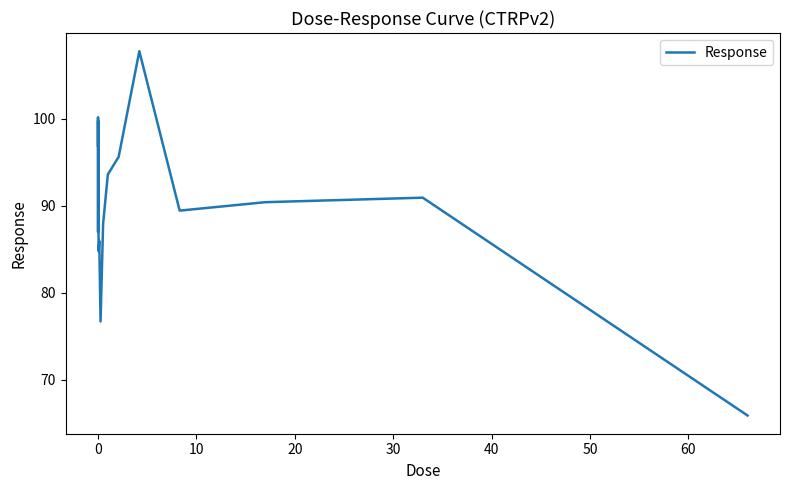

What is the minimum value shown in the chart?

65.9